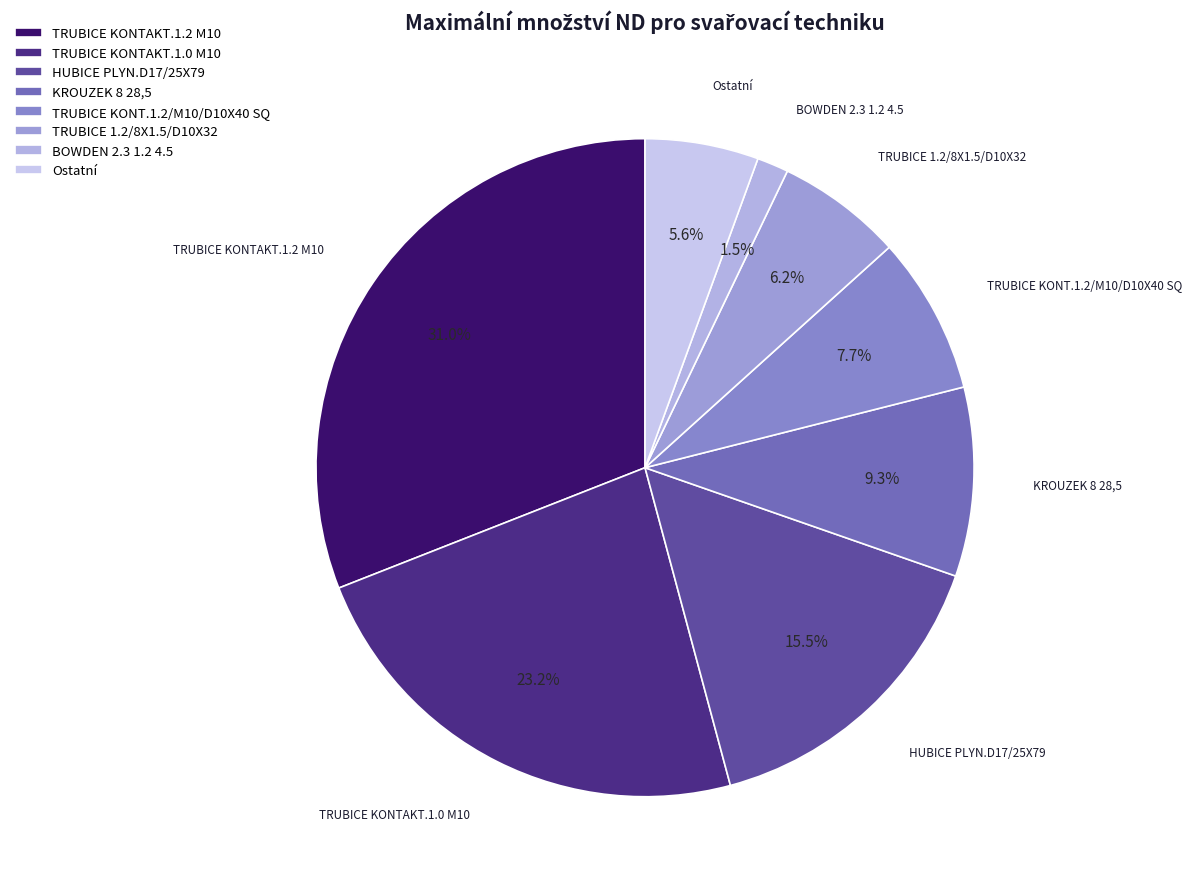

Which has a higher value, TRUBICE KONT.1.2/M10/D10X40 SQ or HUBICE PLYN.D17/25X79?

HUBICE PLYN.D17/25X79